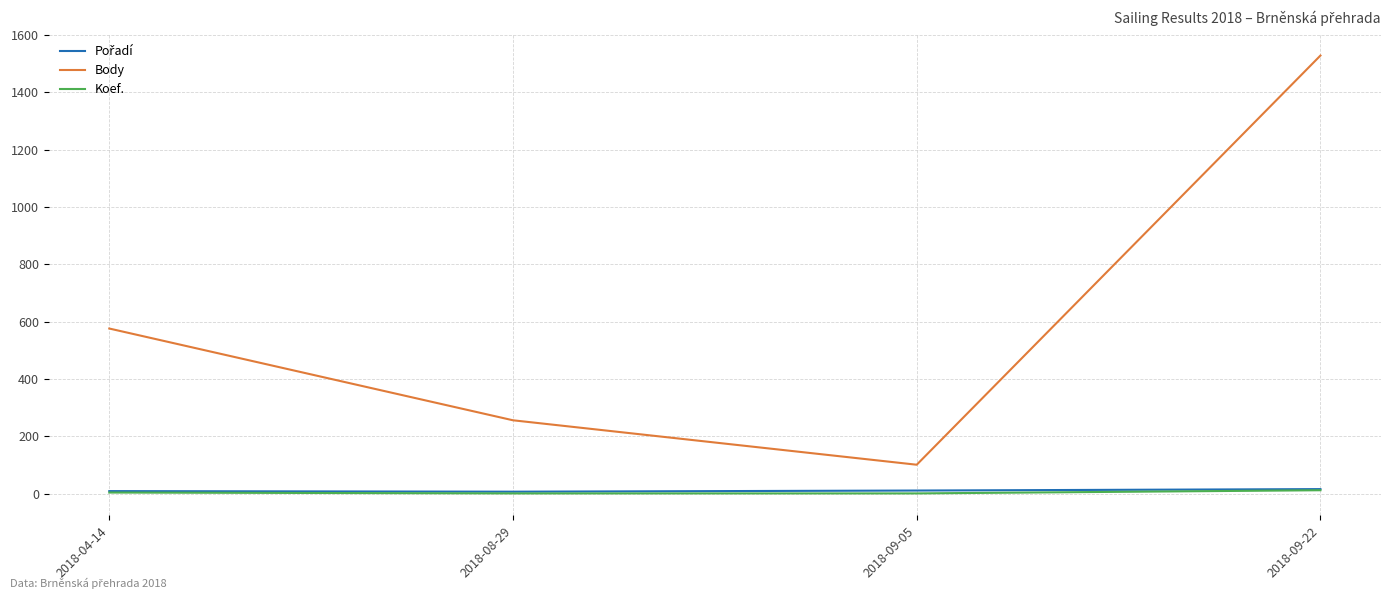

The value of Body at 2018-09-05 is 50. True or false?

False